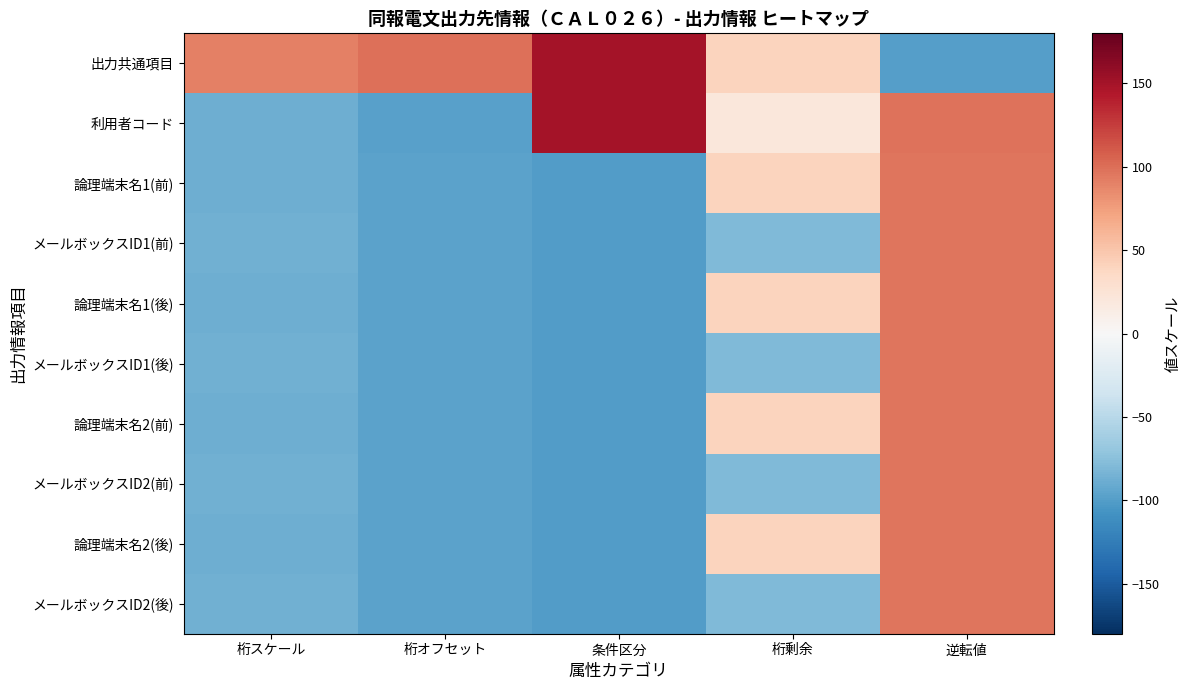

List the series in order of their peak value, highest first.

出力共通項目, 利用者コード, 論理端末名1(前), 論理端末名1(後), 論理端末名2(前), 論理端末名2(後), メールボックスID1(前), メールボックスID1(後), メールボックスID2(前), メールボックスID2(後)